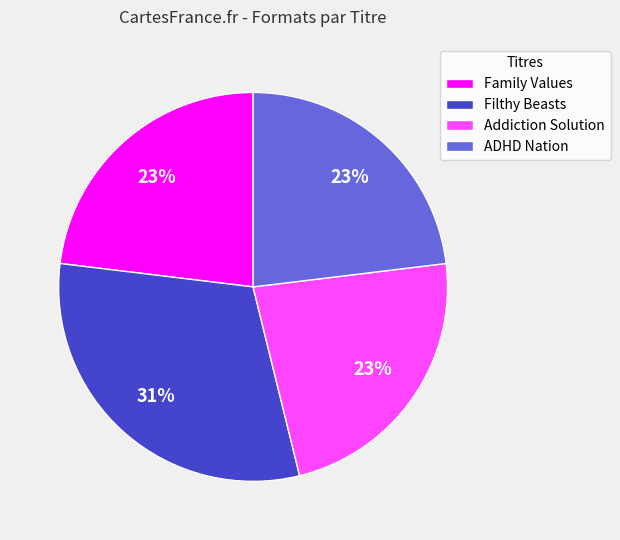

How many slices are in this pie chart?

4